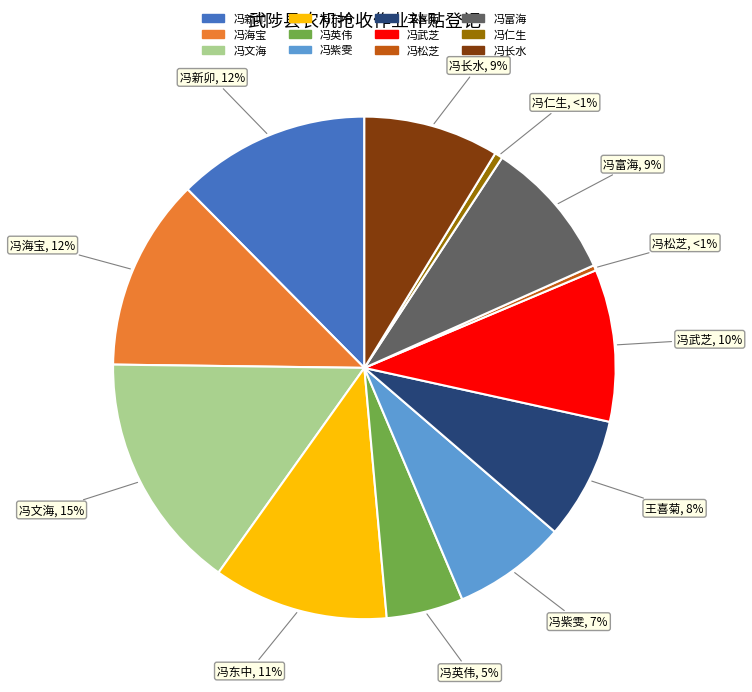

Is it true that 冯松芝 is 0% of the pie?

True